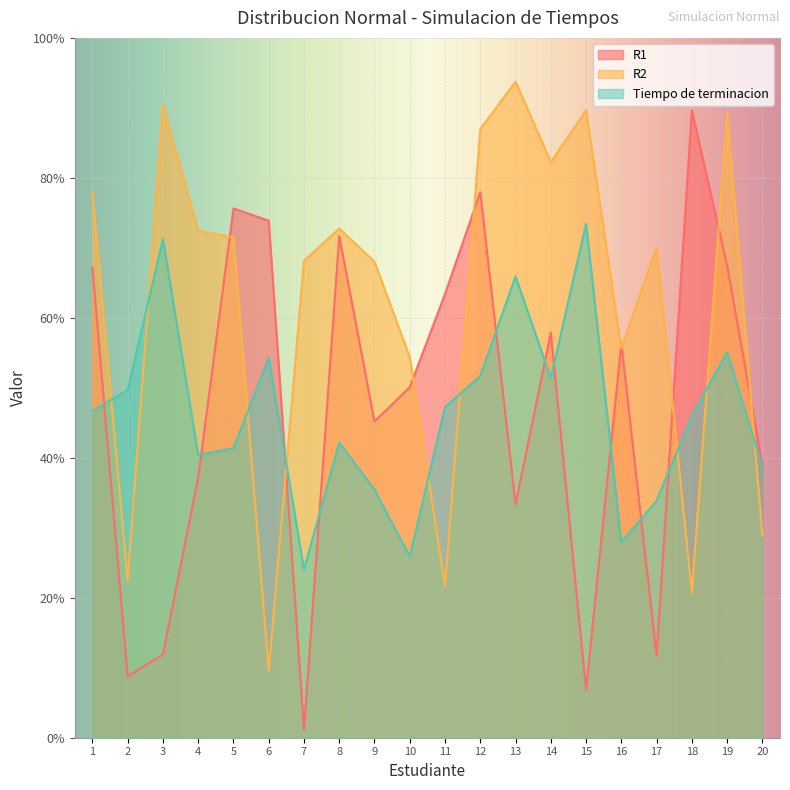

What is the total value across all series at 11?

1.3